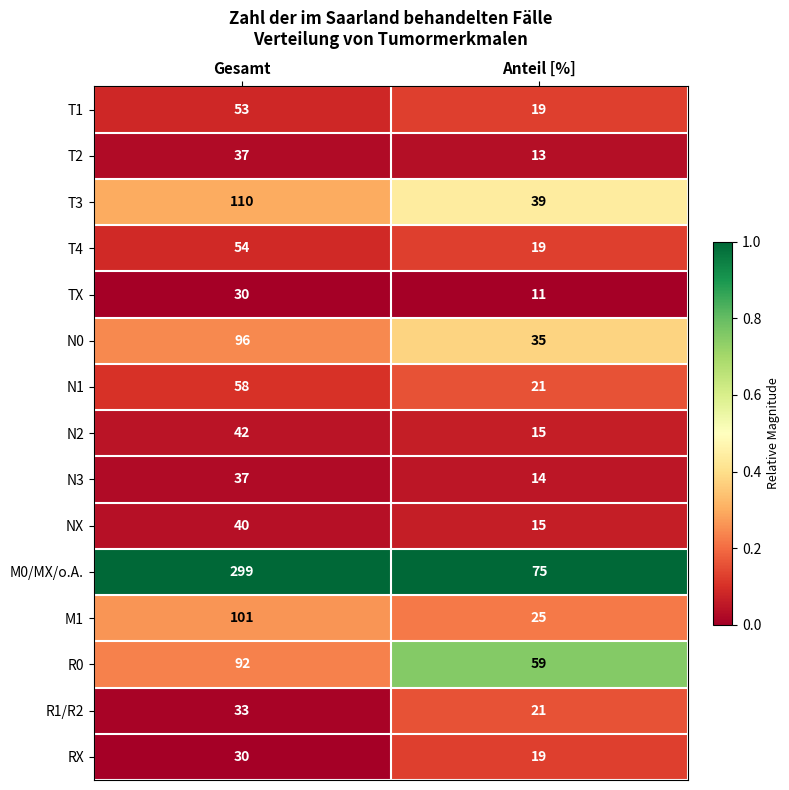

Reading left to right, extract all data points from this chart.

T1: 53	19
T2: 37	13
T3: 110	39
T4: 54	19
TX: 30	11
N0: 96	35
N1: 58	21
N2: 42	15
N3: 37	14
NX: 40	15
M0/MX/o.A.: 299	75
M1: 101	25
R0: 92	59
R1/R2: 33	21
RX: 30	19